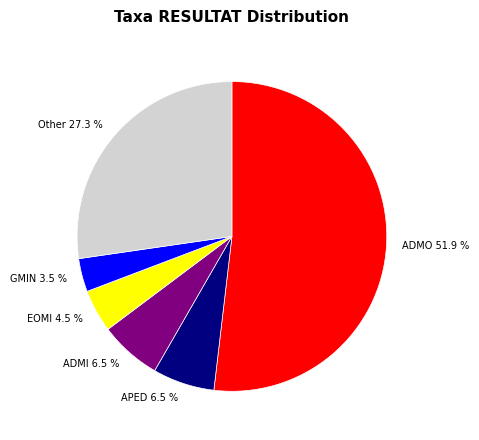

To the nearest percent, what is the difference between the largest and smallest slice percentages?

48%